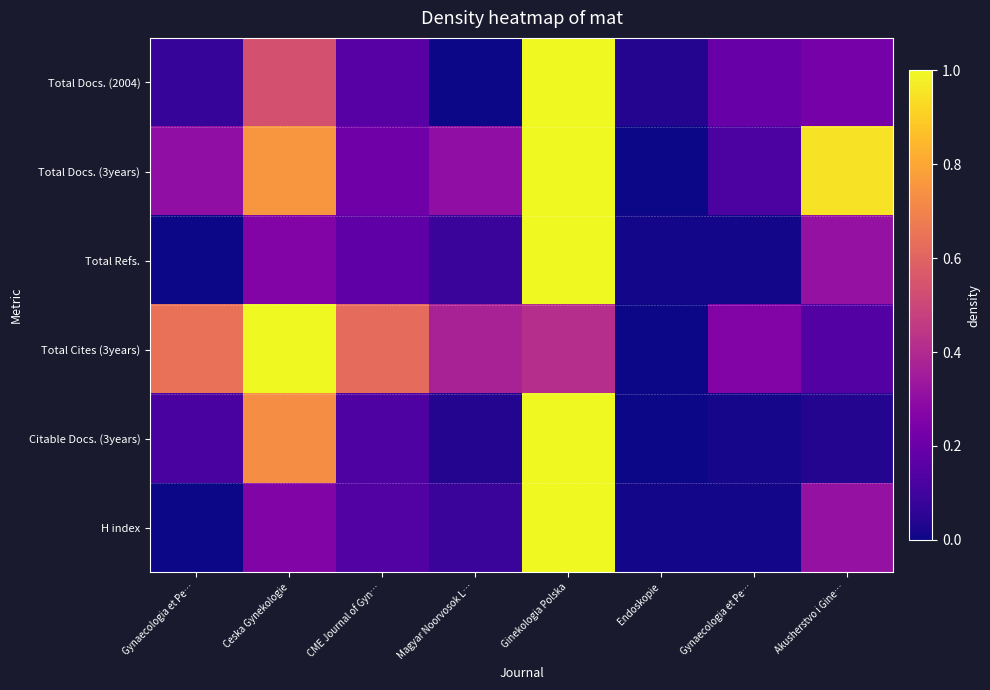

Which series changed the most between Ceska Gynekologie and Akusherstvo i Gine…?

Total Cites (3years)